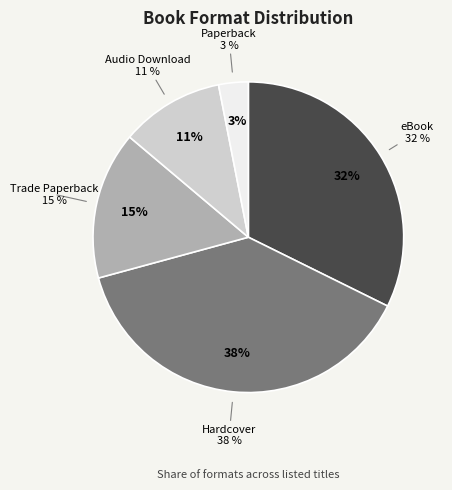

To the nearest percent, what is the average slice percentage?

20%